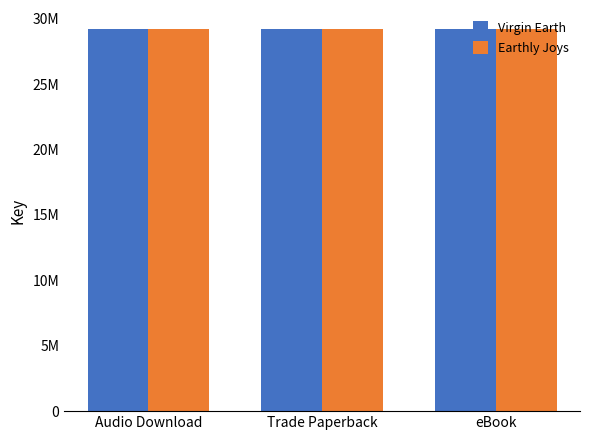

Are the bars horizontal?

No